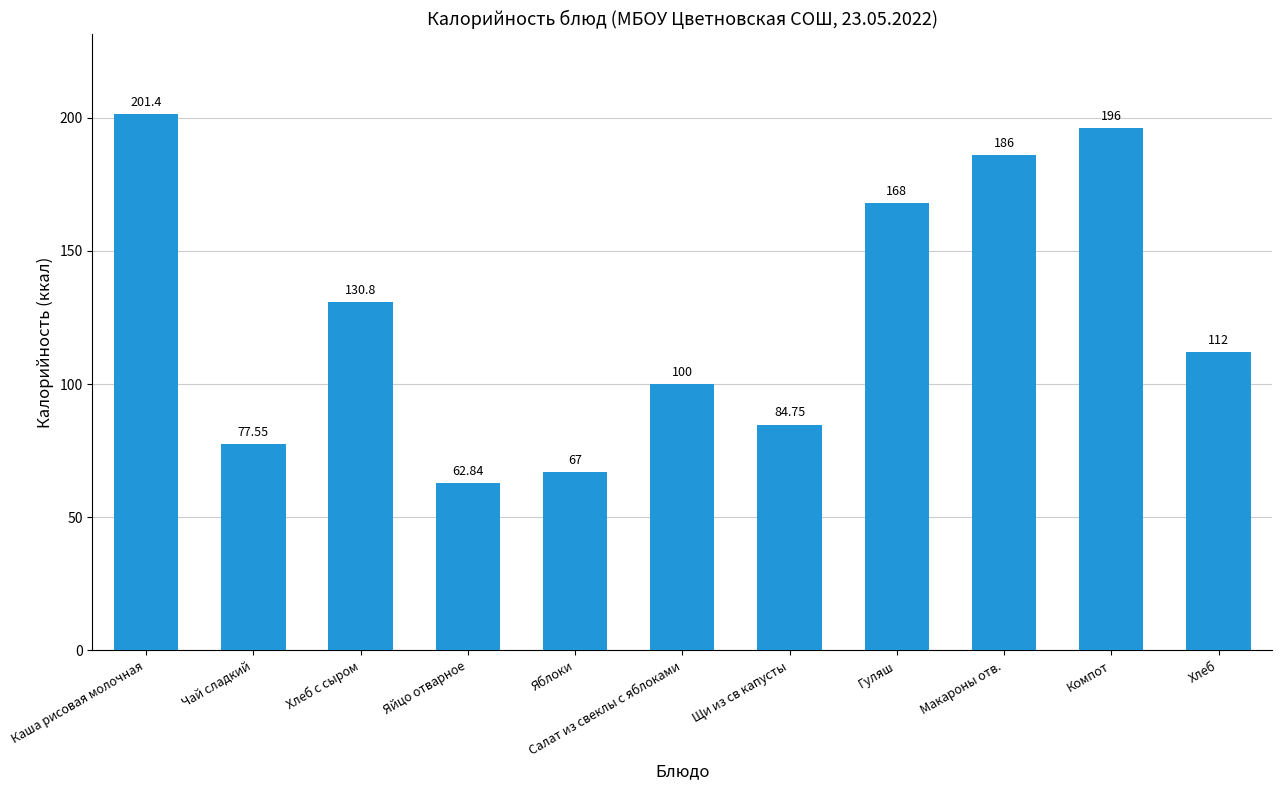

What is the change in value from Хлеб с сыром to Хлеб?

-18.8